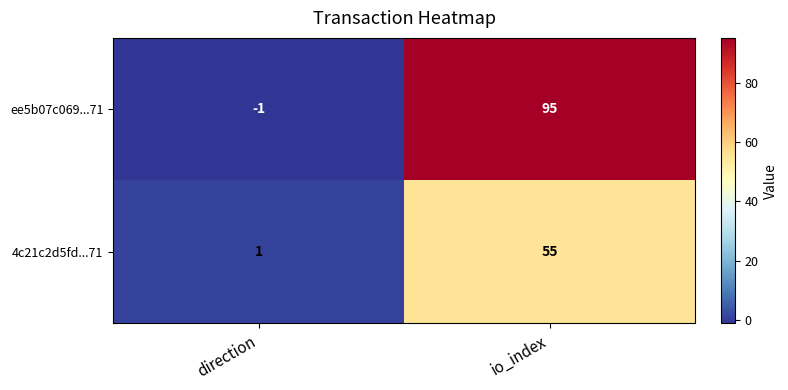

Where is ee5b07c069...71 nearest to the value 47?

direction